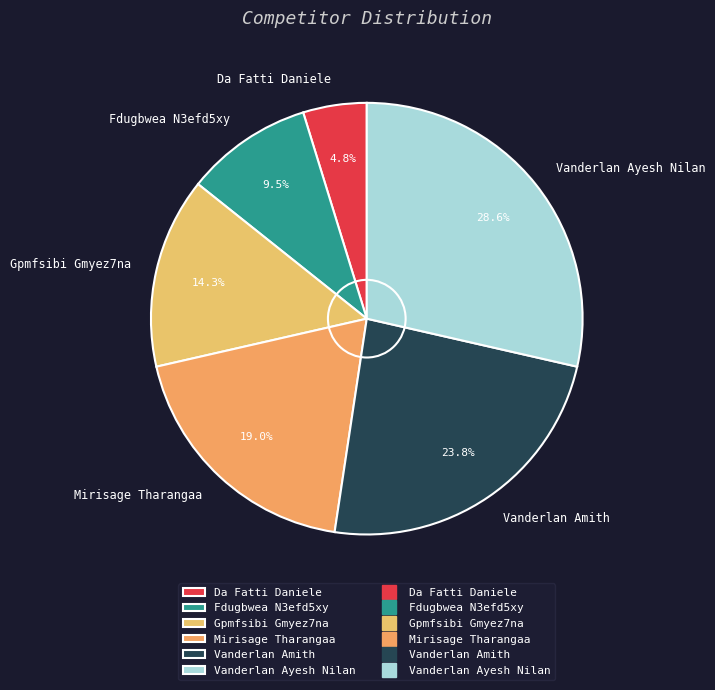

Is it true that Gpmfsibi Gmyez7na is 9% of the pie?

False